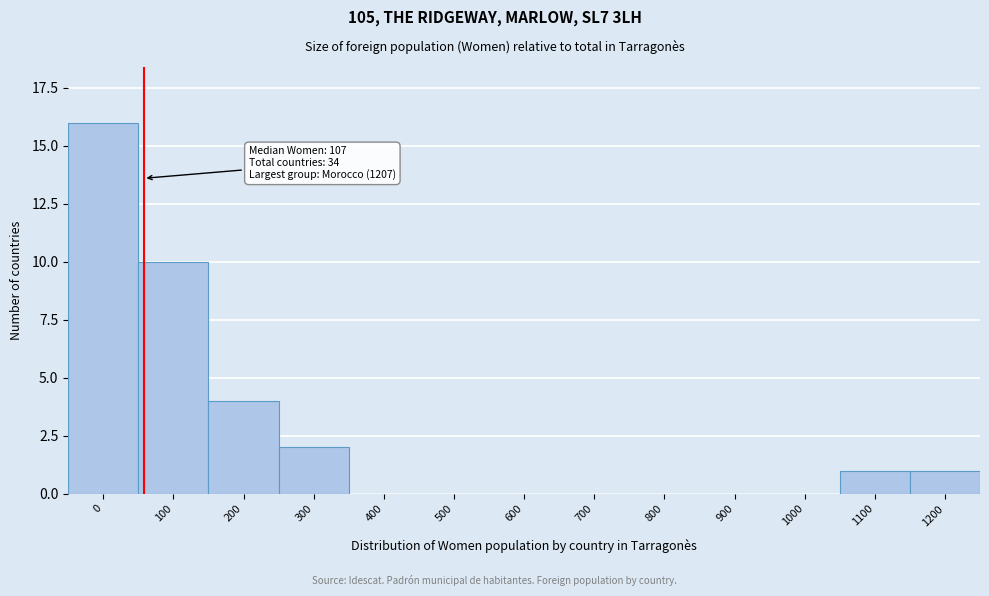

Reading right to left, extract all data points from this chart.

1200=1	1100=1	1000=0	900=0	800=0	700=0	600=0	500=0	400=0	300=2	200=4	100=10	0=16